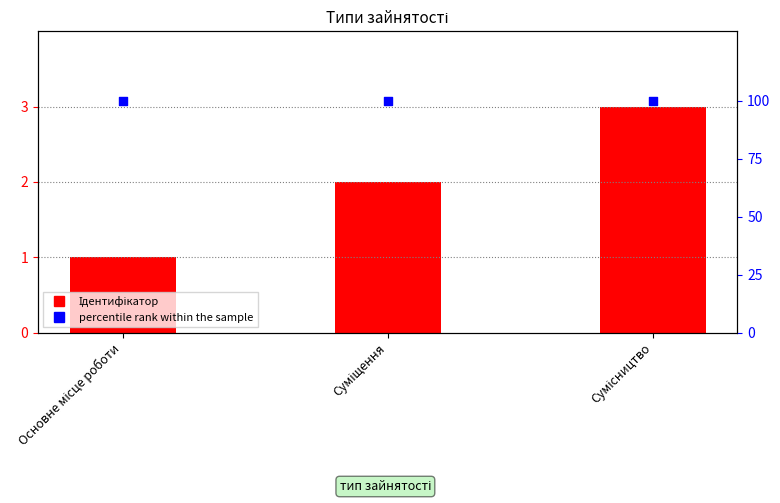

Which series has the widest spread of Y values?

Ідентифікатор